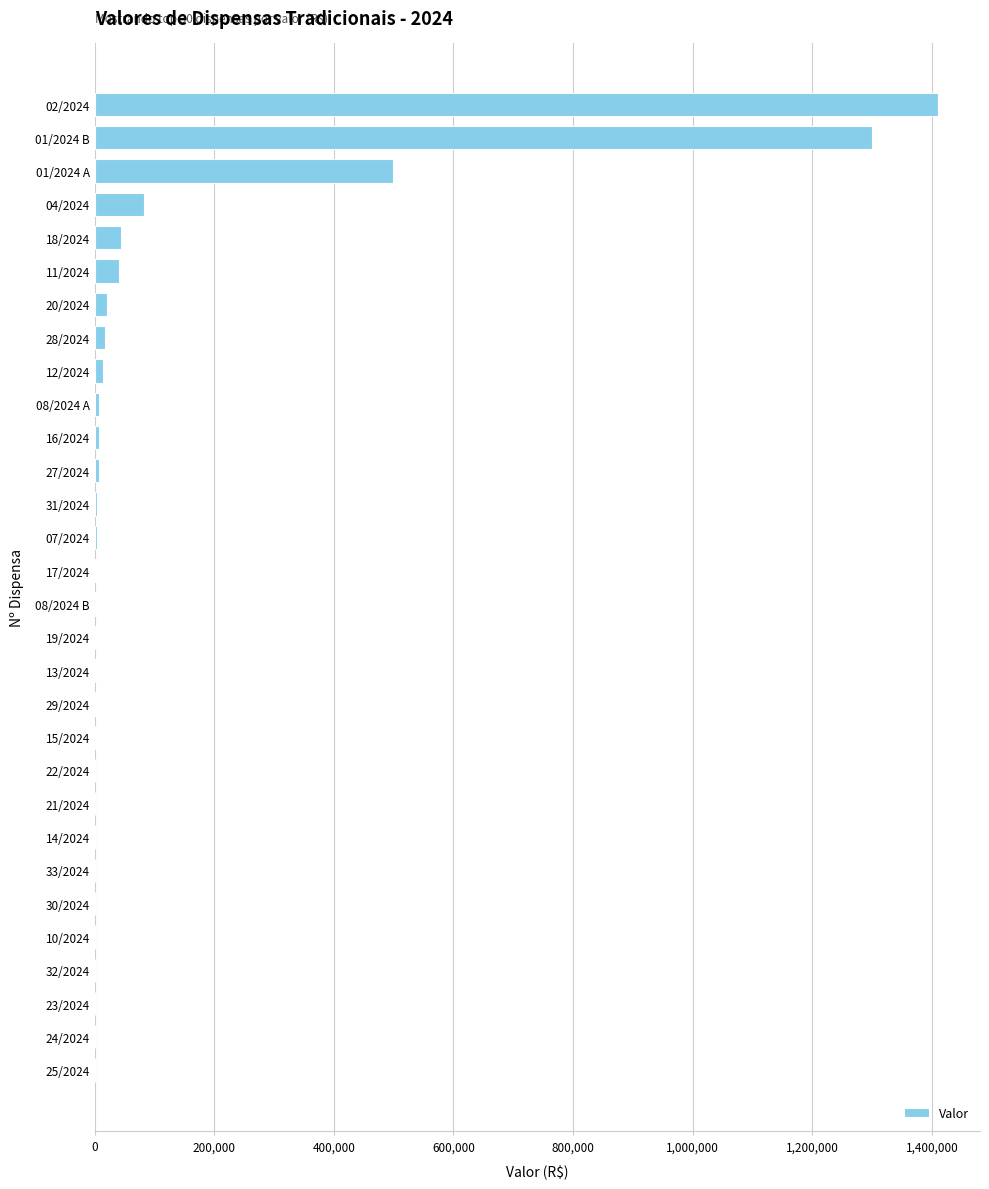

Where is the data nearest to the value 705070?

01/2024 A